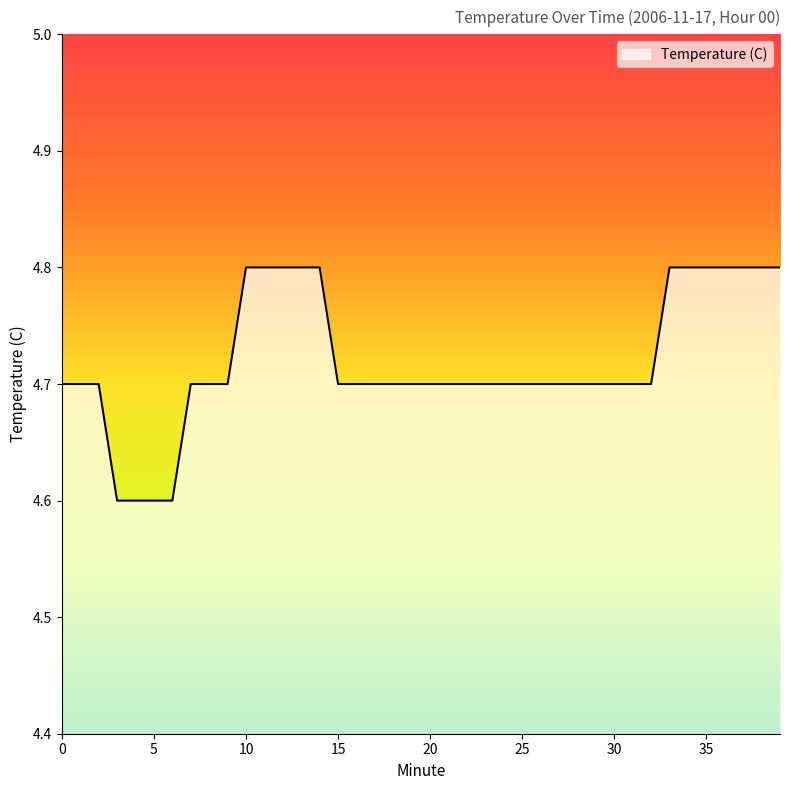

Reading left to right, extract all data points from this chart.

4.7	4.7	4.7	4.6	4.6	4.6	4.6	4.7	4.7	4.7	4.8	4.8	4.8	4.8	4.8	4.7	4.7	4.7	4.7	4.7	4.7	4.7	4.7	4.7	4.7	4.7	4.7	4.7	4.7	4.7	4.7	4.7	4.7	4.8	4.8	4.8	4.8	4.8	4.8	4.8